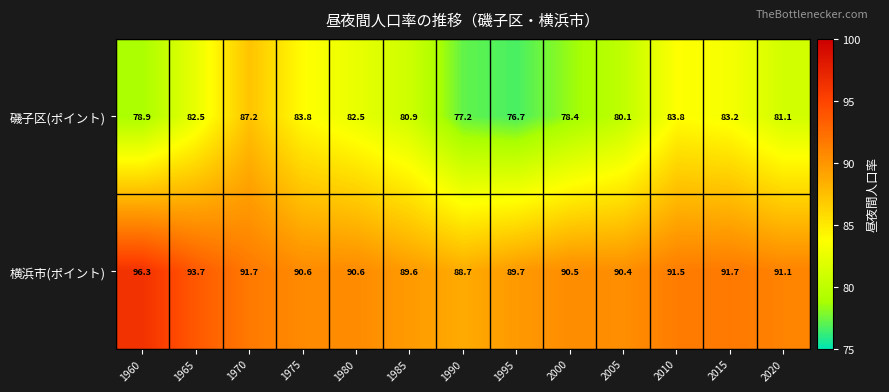

At which label does 磯子区(ポイント) reach its peak?

1970